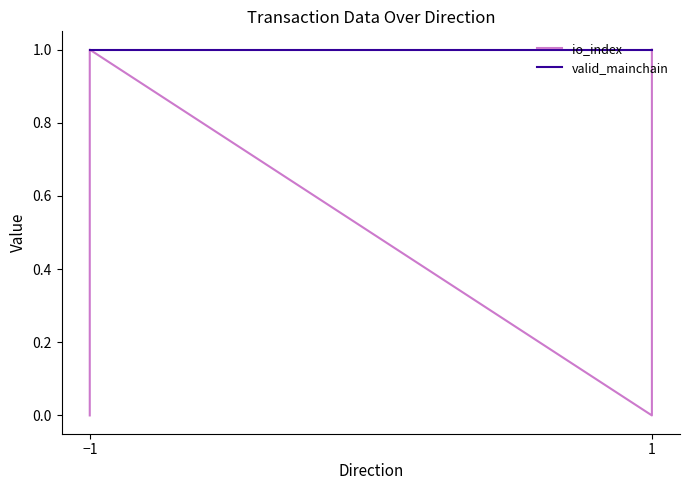

What is the total value across all series at −1?

1